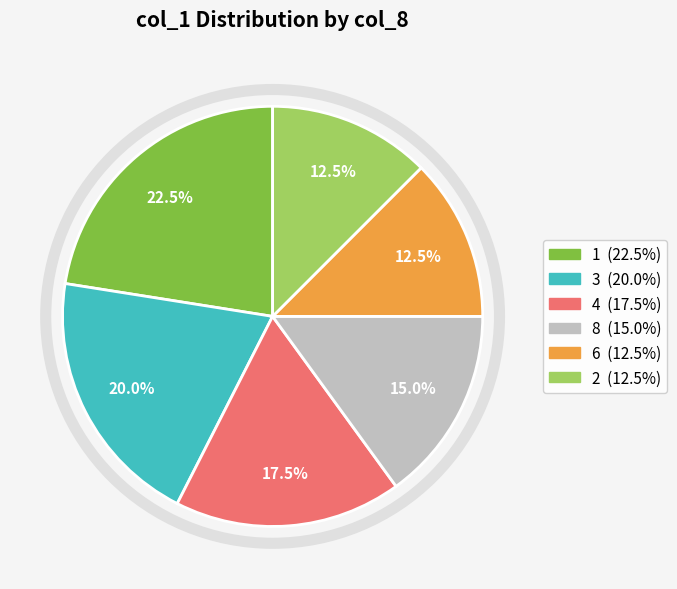

How many slices are in this pie chart?

6